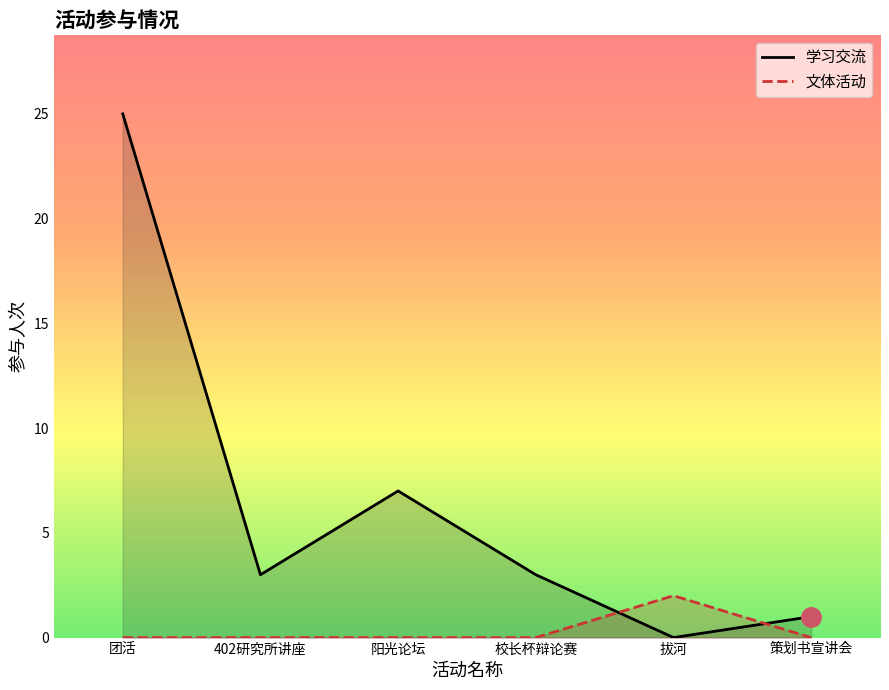

Reading left to right, extract all data points from this chart.

学习交流线: 25	3	7	3	0	1
文体活动线: 0	0	0	0	2	0